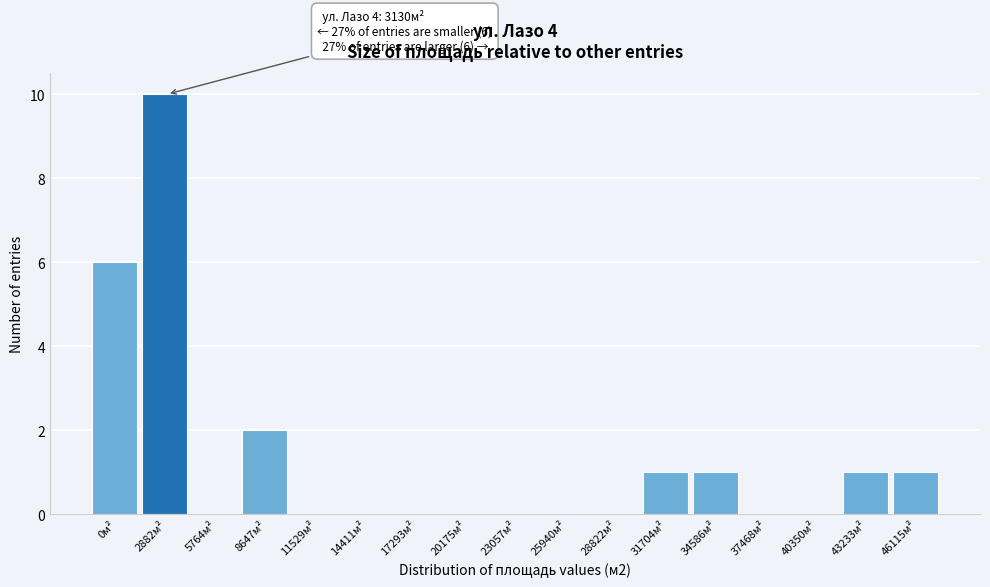

Reading right to left, extract all data points from this chart.

46115м²=1	43233м²=1	40350м²=0	37468м²=0	34586м²=1	31704м²=1	28822м²=0	25940м²=0	23057м²=0	20175м²=0	17293м²=0	14411м²=0	11529м²=0	8647м²=2	5764м²=0	2882м²=10	0м²=6